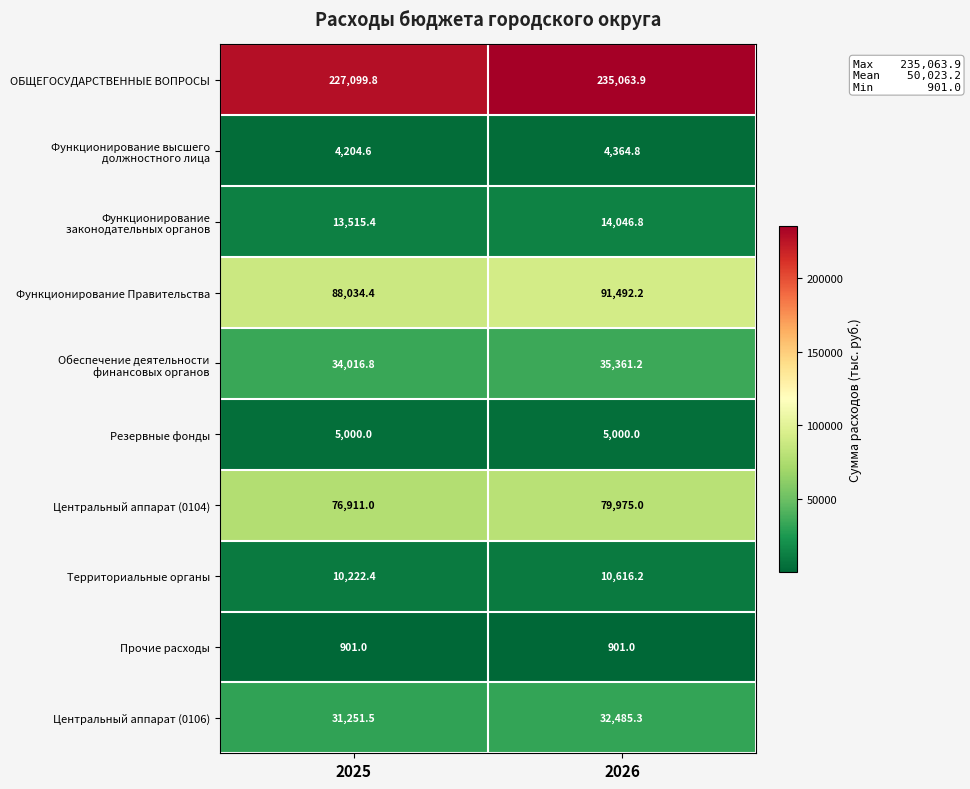

Read the Центральный аппарат (0106) value at 2026.

32485.3